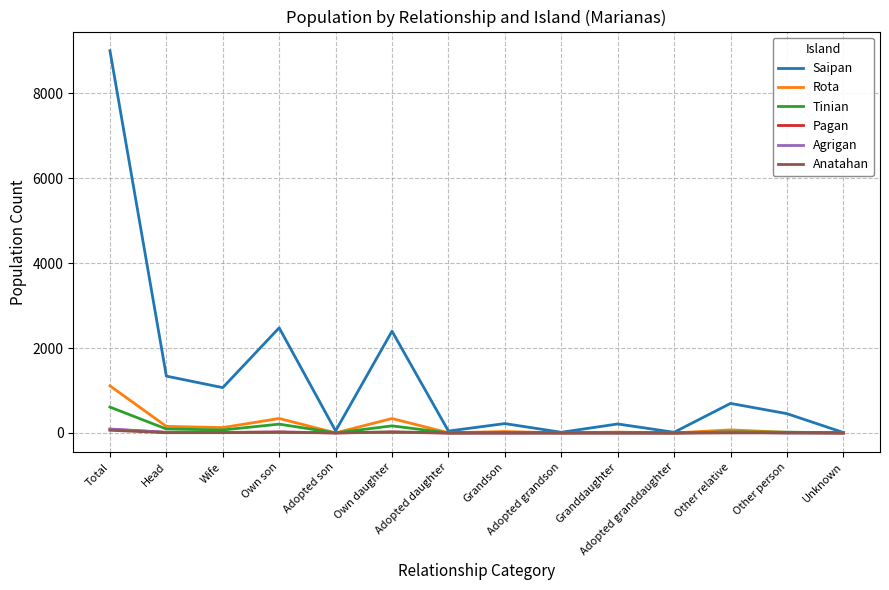

Which category has the highest value across all series?

Total